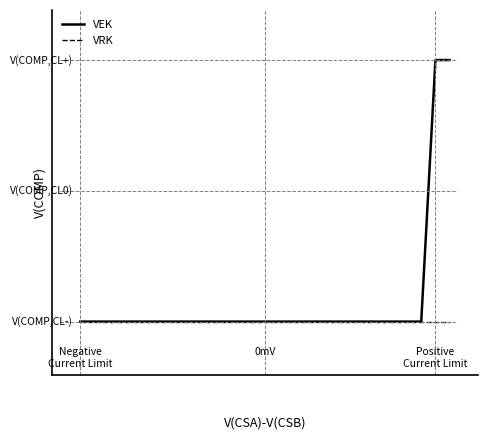

Which series has the largest total across all categories?

VEK